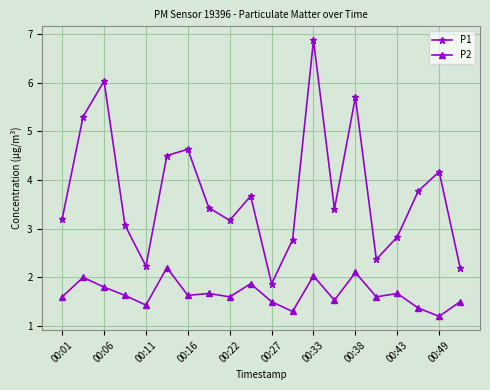

What is the value of the P1 point at the 10th from the left?

3.7